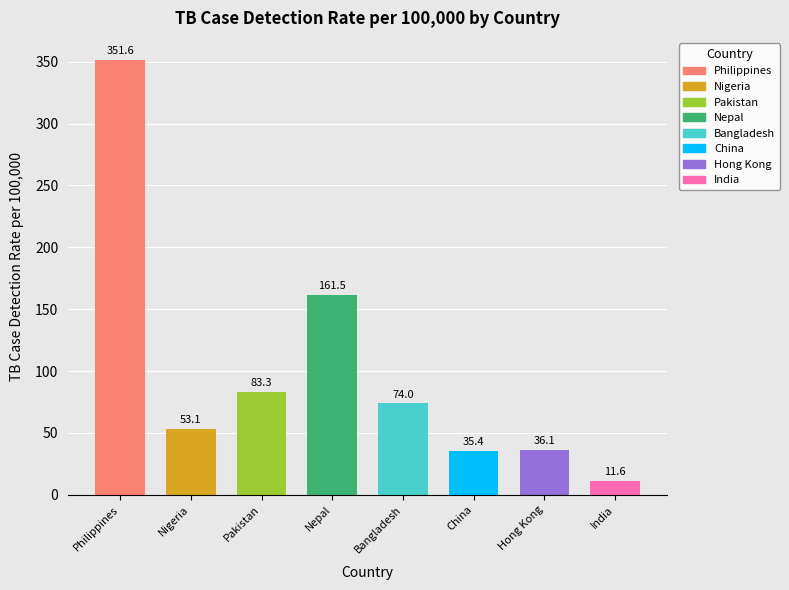

Is it true that the value at Pakistan is 83.3?

True